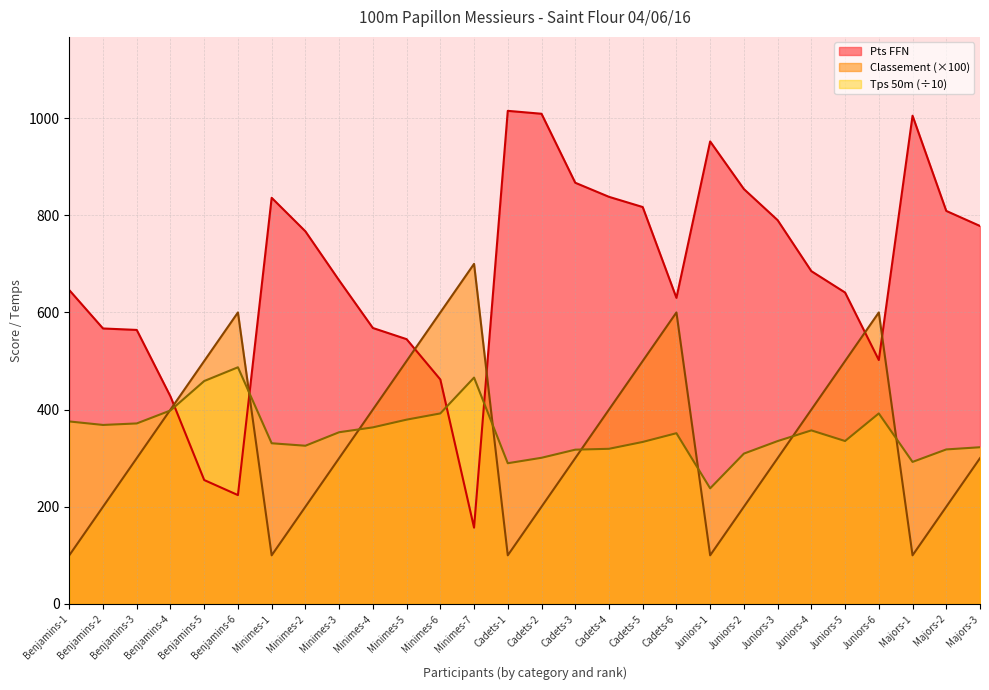

Between which two adjacent categories do Classement and Tps 50m first intersect?

Benjamins-3 and Benjamins-4